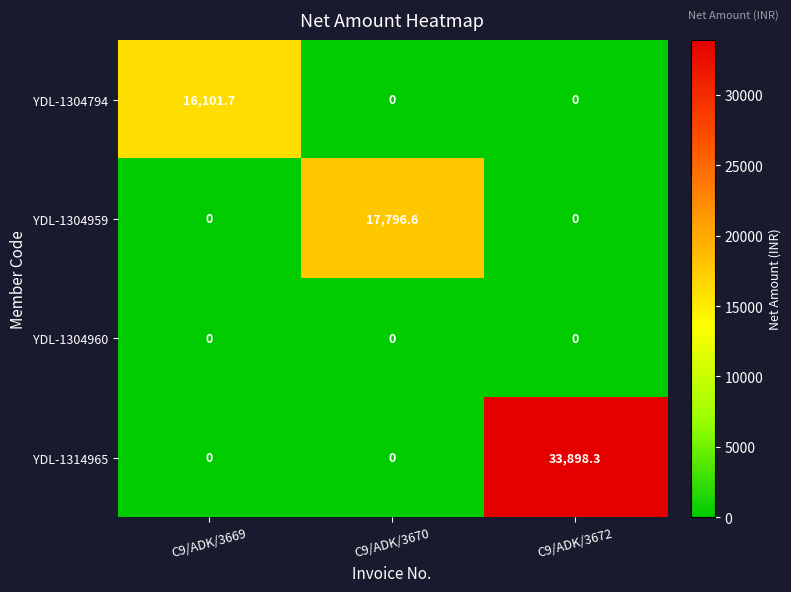

Reading right to left, what are all the values shown in this chart?

YDL-1304794: C9/ADK/3672=0.0	C9/ADK/3670=0.0	C9/ADK/3669=16101.7
YDL-1304959: C9/ADK/3672=0.0	C9/ADK/3670=17796.6	C9/ADK/3669=0.0
YDL-1304960: C9/ADK/3672=0.0	C9/ADK/3670=0.0	C9/ADK/3669=0.0
YDL-1314965: C9/ADK/3672=33898.3	C9/ADK/3670=0.0	C9/ADK/3669=0.0